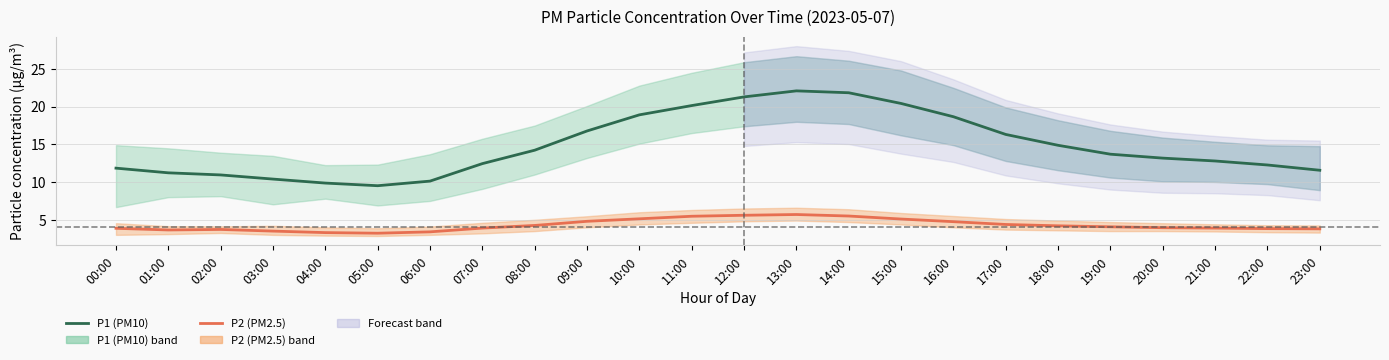

What position from the right is 04:00?

20